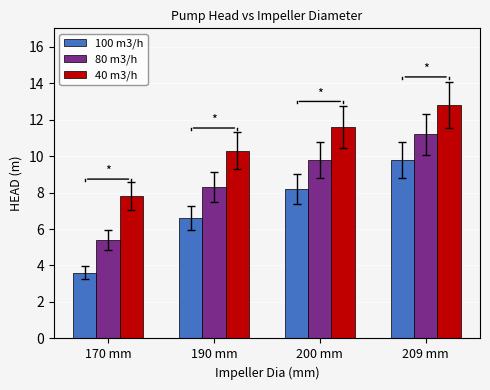

What is the label of the 3rd bar from the left?

200 mm